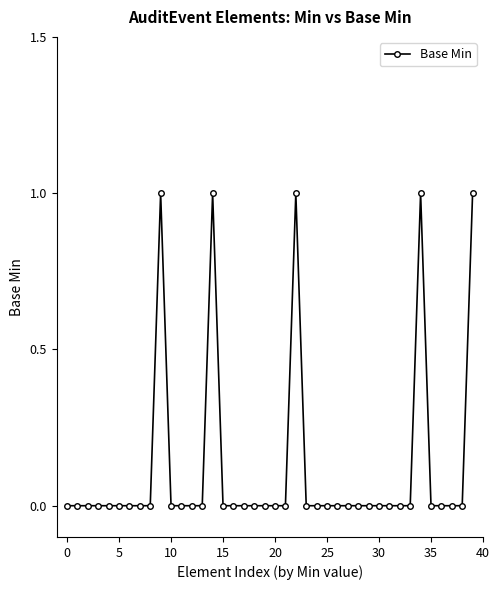

Reading left to right, what are all the values shown in this chart?

0	0	0	0	0	0	0	0	0	1	0	0	0	0	1	0	0	0	0	0	0	0	1	0	0	0	0	0	0	0	0	0	0	0	1	0	0	0	0	1